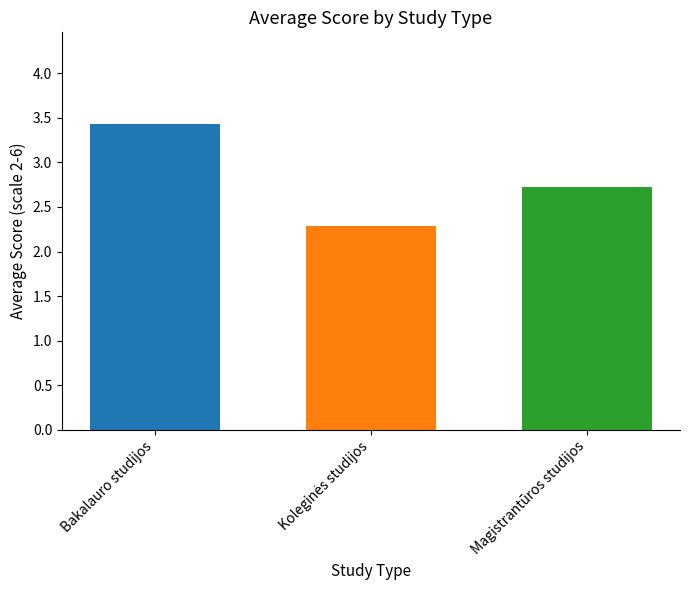

What is the sum of all values?

8.4